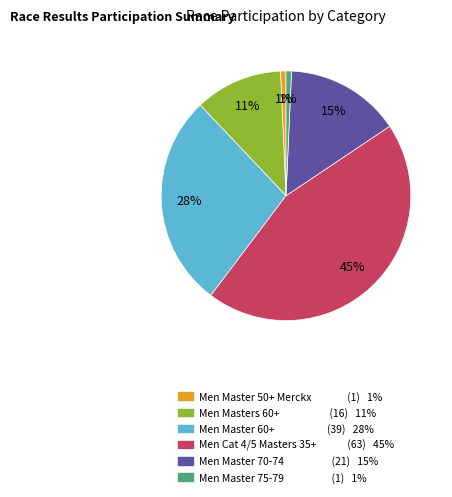

Combined, do Men Master 50+ Merckx and Men Master 70-74 account for over 50%?

No